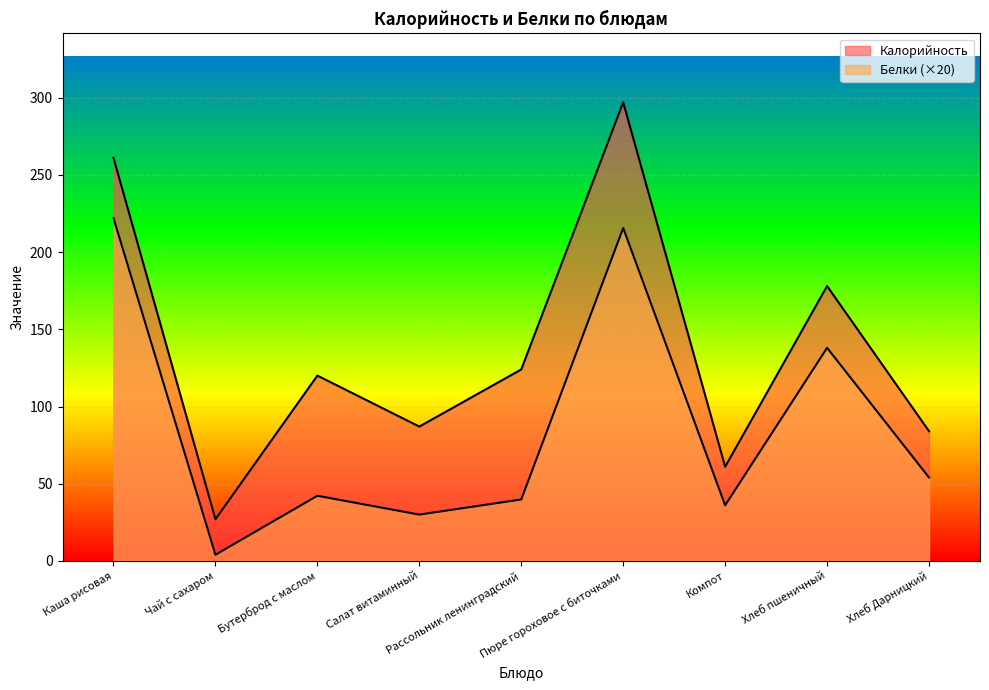

How many values in the Белки series are below 42?

4